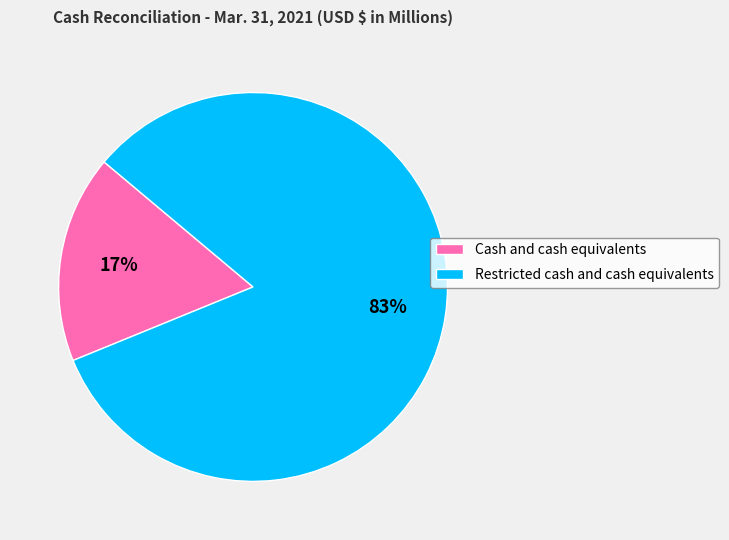

To the nearest percent, what is the average slice percentage?

50%